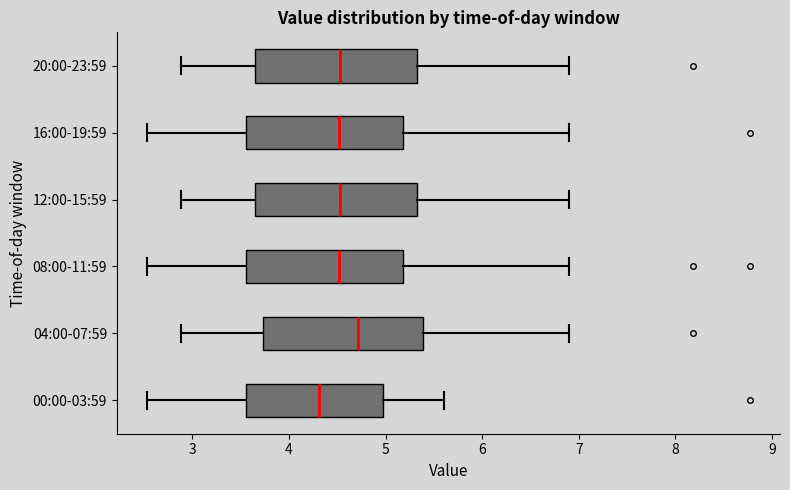

Reading bottom to top, transcribe this box plot: for each box, give where its median line is, the range the box spans, and where its two whiskers end, as read against the x-axis. The values are not printed on the chart, so give them approximately, as read against the axis.

00:00-03:59: median 4.3, box 3.6 to 5.0, whiskers 2.5 to 5.6
04:00-07:59: median 4.7, box 3.7 to 5.4, whiskers 2.9 to 6.9
08:00-11:59: median 4.5, box 3.6 to 5.2, whiskers 2.5 to 6.9
12:00-15:59: median 4.5, box 3.7 to 5.3, whiskers 2.9 to 6.9
16:00-19:59: median 4.5, box 3.6 to 5.2, whiskers 2.5 to 6.9
20:00-23:59: median 4.5, box 3.7 to 5.3, whiskers 2.9 to 6.9